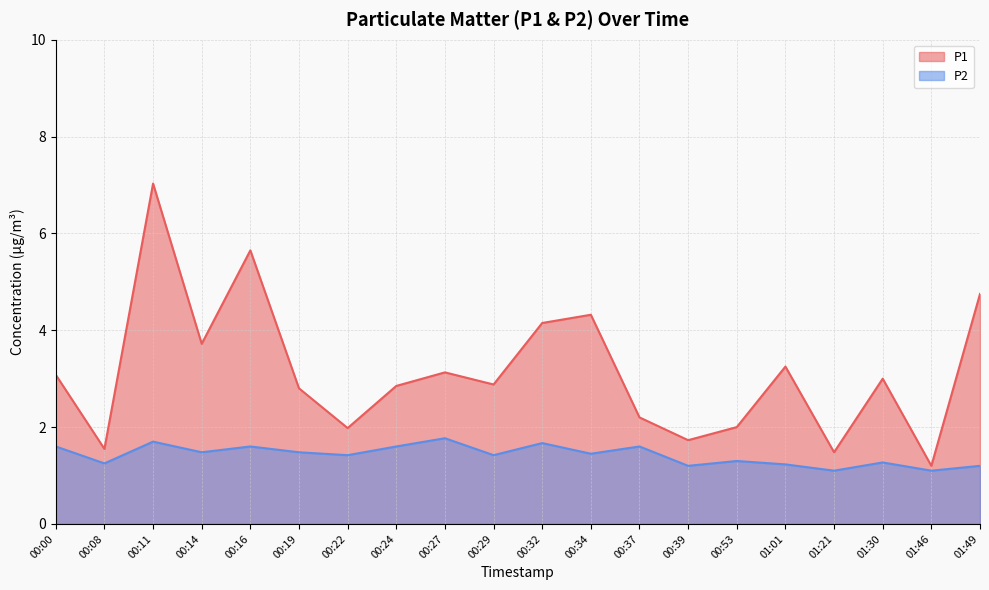

True or false: P1 and P2 cross at least once.

False